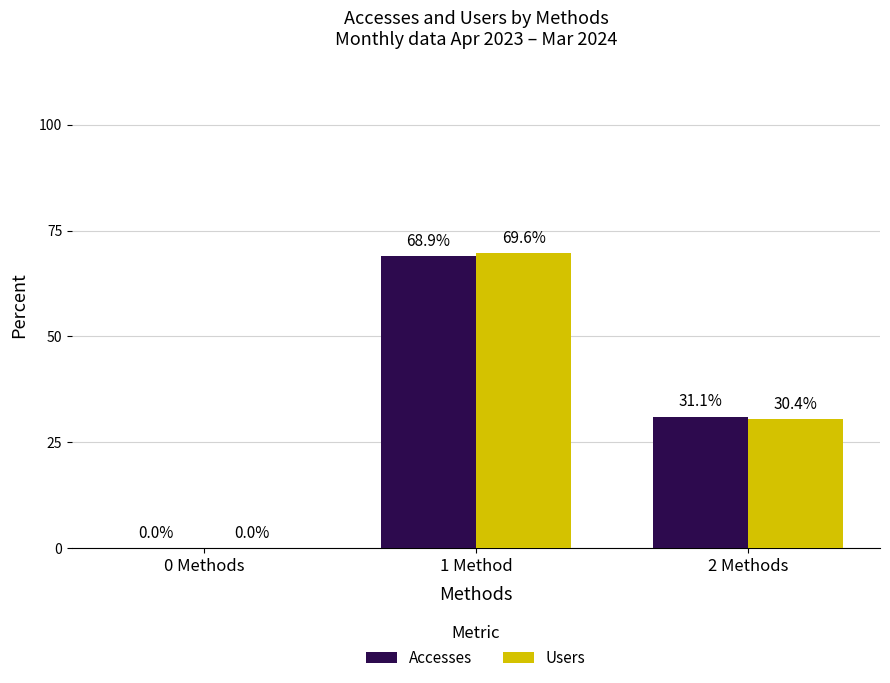

True or false: Users has a value of 51.4 at 2 Methods.

False